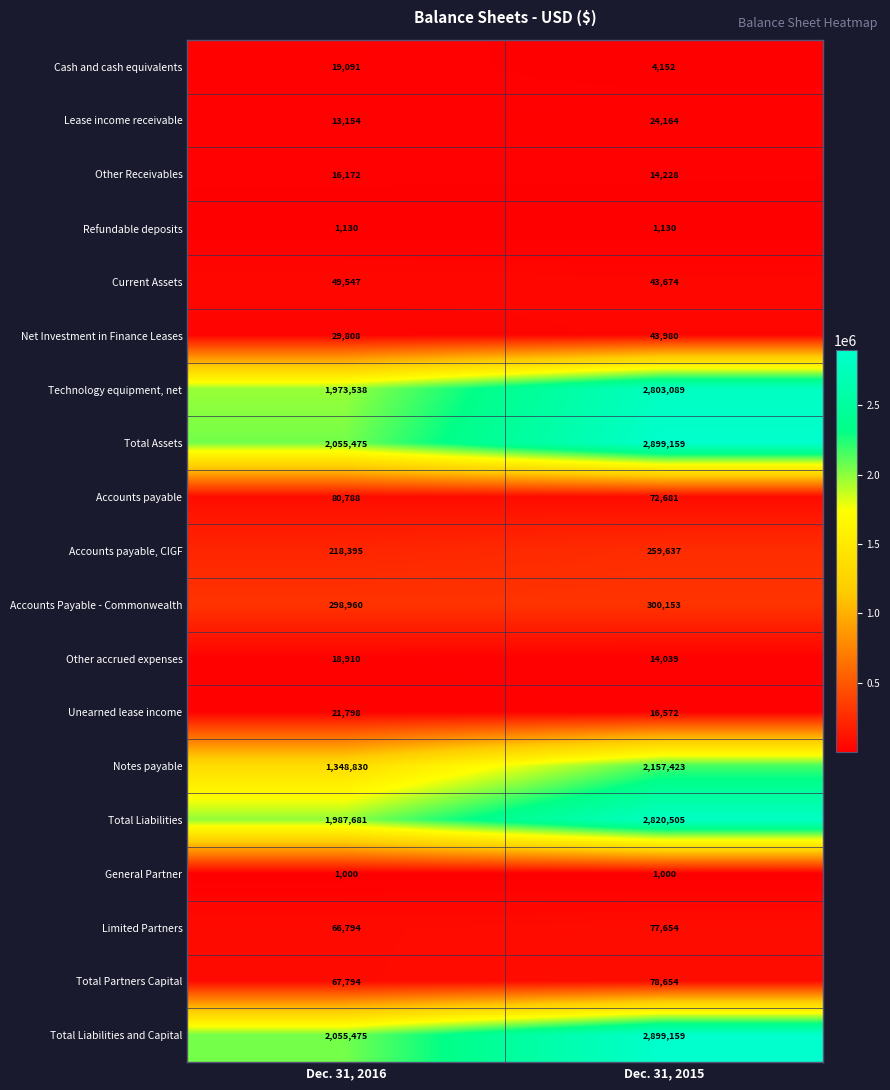

What is the difference between the Current Assets values at Dec. 31, 2016 and Dec. 31, 2015?

5873